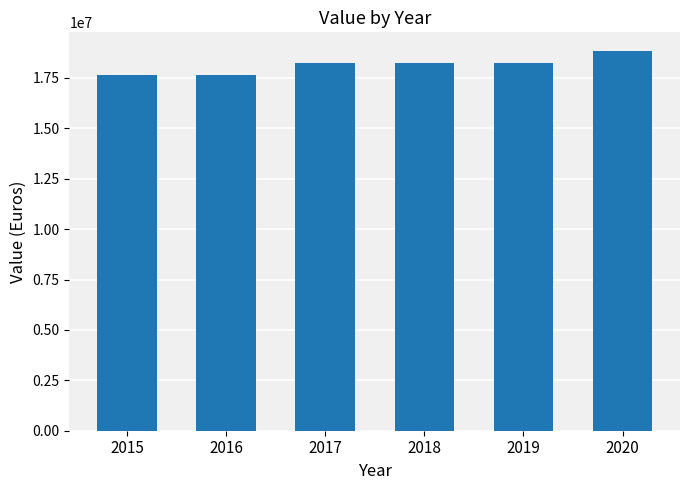

What is the value of the 3rd bar from the left?

18234805.1